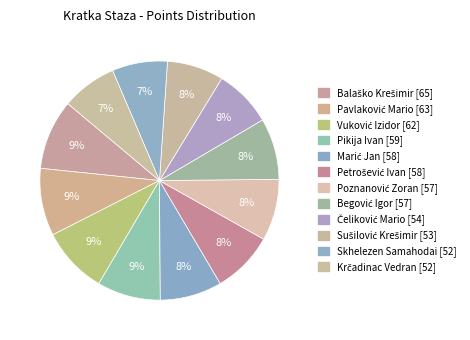

To the nearest percent, what is the difference between the Pavlaković Mario and Čeliković Mario slice percentages?

1%